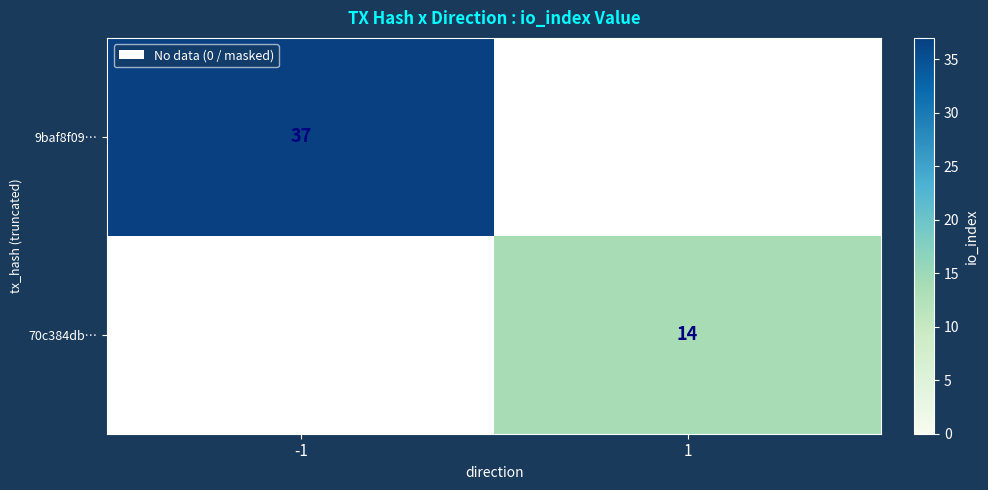

The 9baf8f09… series shows 50 at -1. True or false?

False